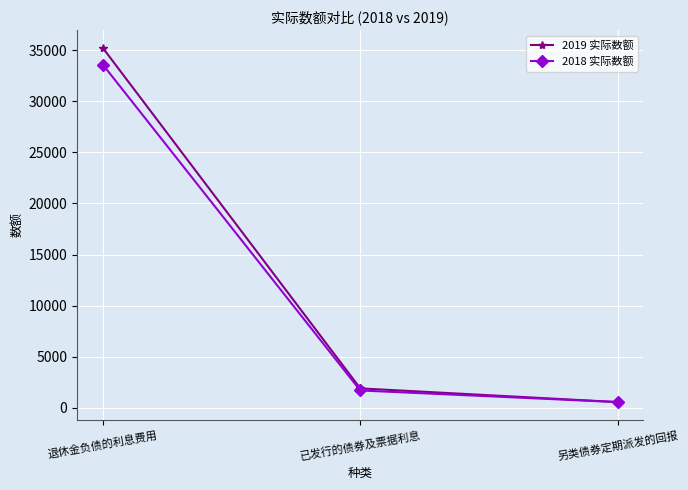

Which series has the widest spread of values?

2019 实际数额